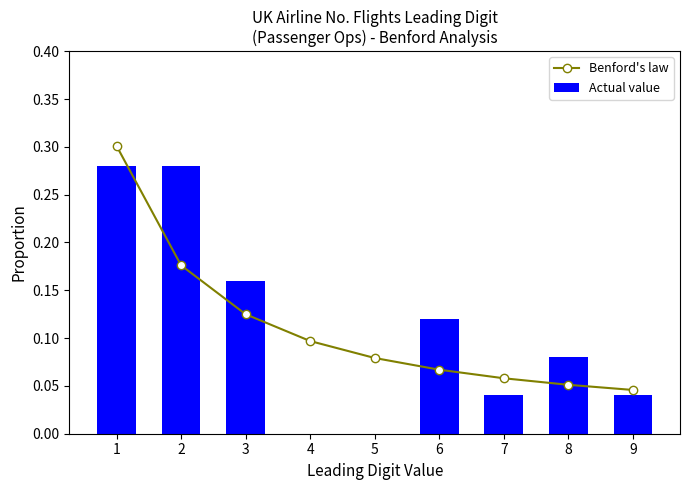

At which label is Benford's law closest to 0?

9